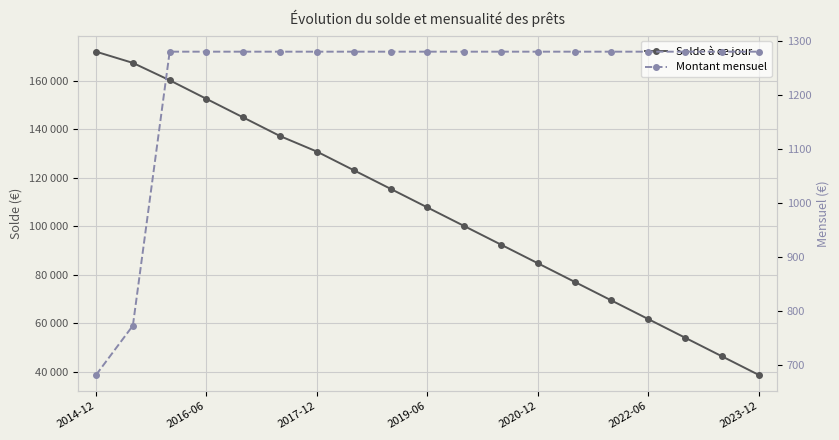

Between 12 and 16, which series saw the biggest shift?

Solde à ce jour